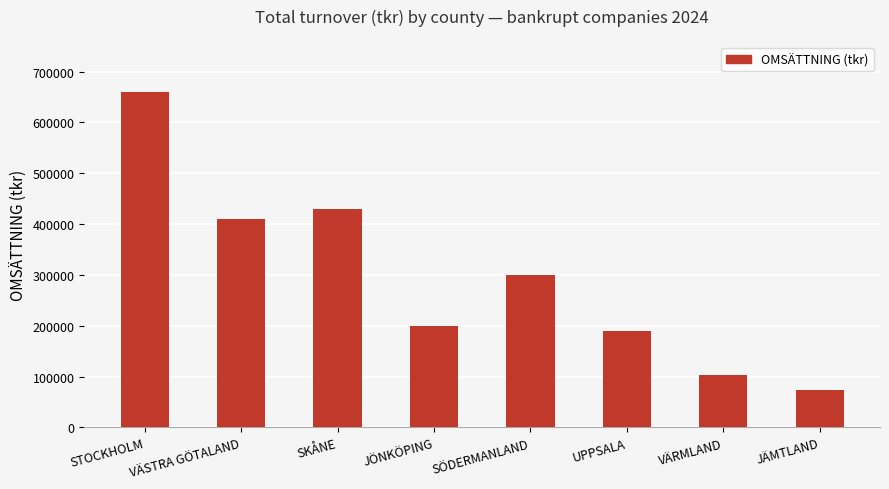

What is the approximate value at JÖNKÖPING?

199524